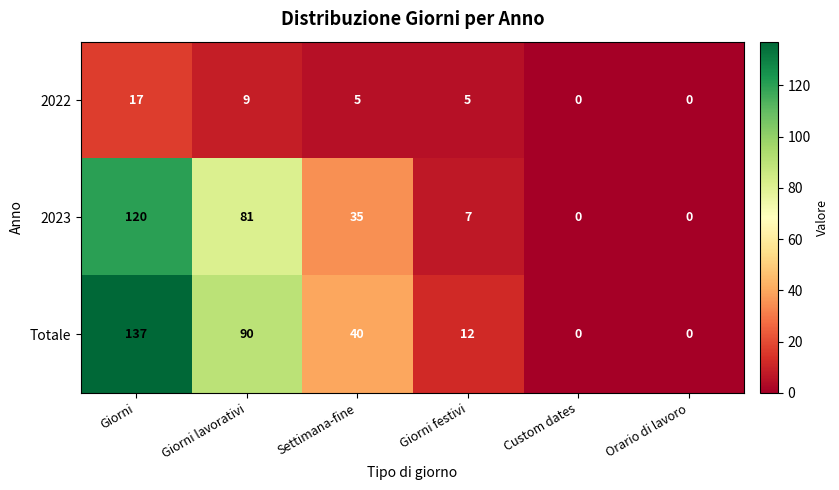

List the series in order of their peak value, highest first.

Totale, 2023, 2022